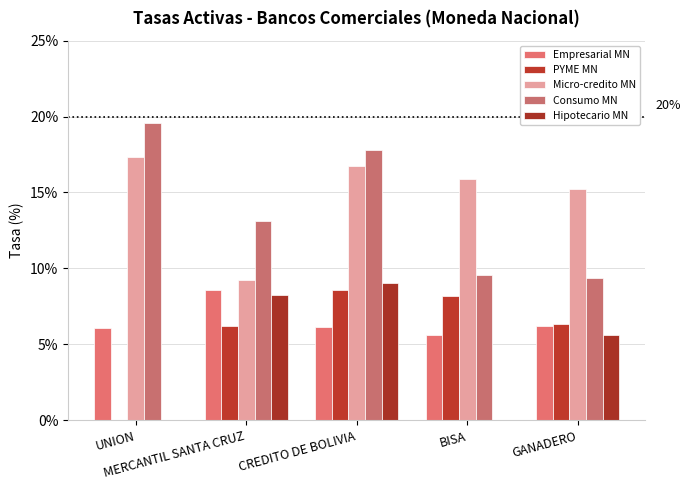

Where does the PYME MN series first go above 6?

MERCANTIL SANTA CRUZ